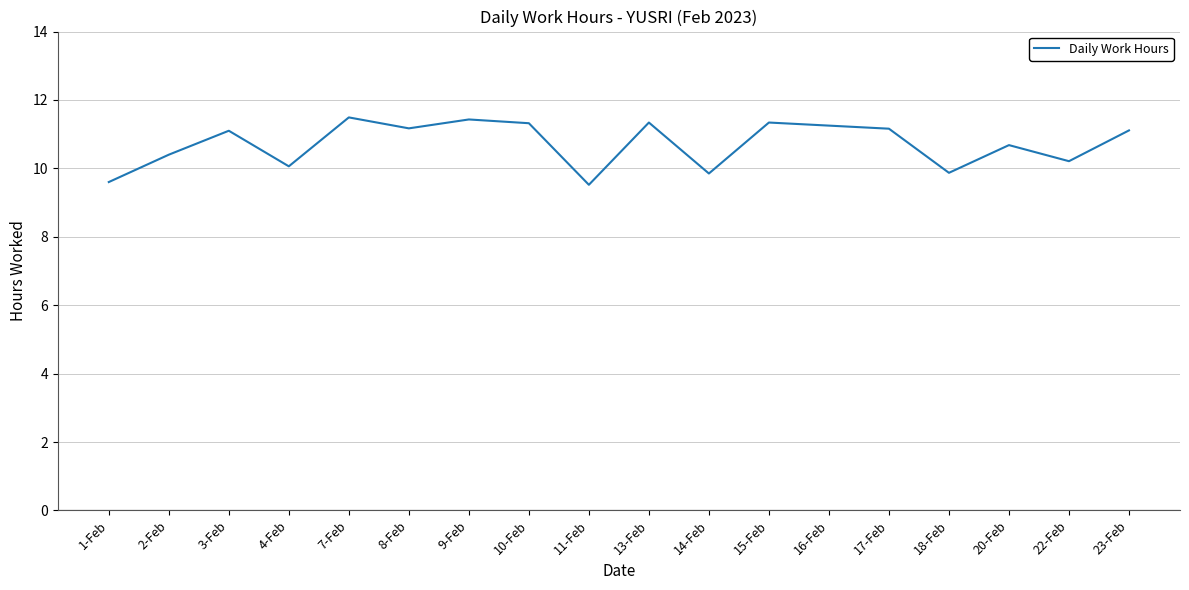

What is the maximum value shown in the chart?

11.5